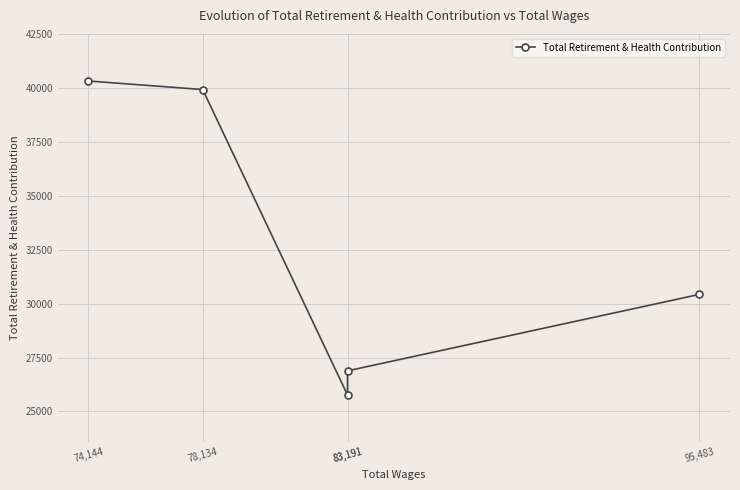

The value at 78,134 is 39921. True or false?

True